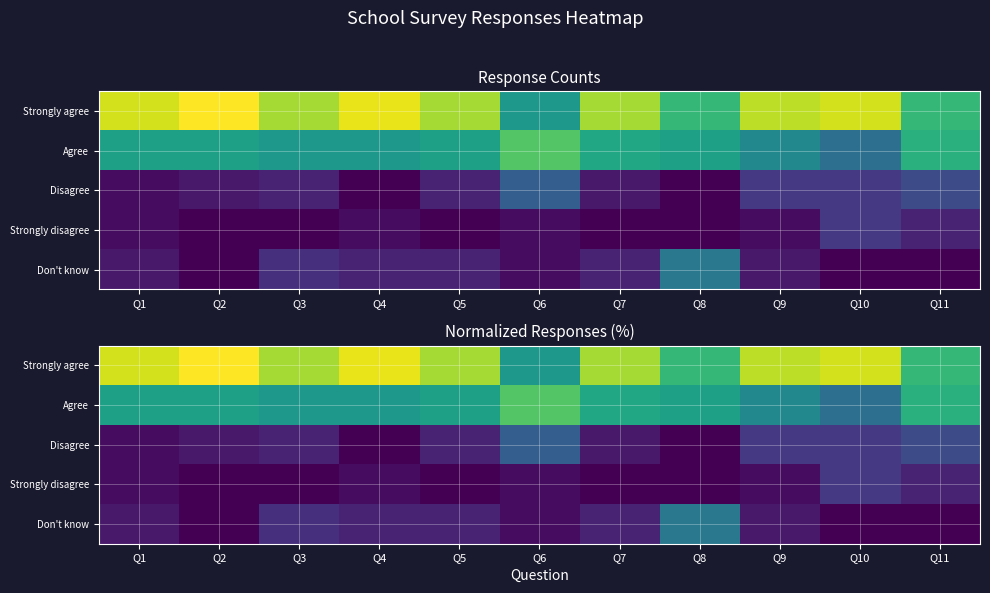

How many data points in Disagree are above 6?

6